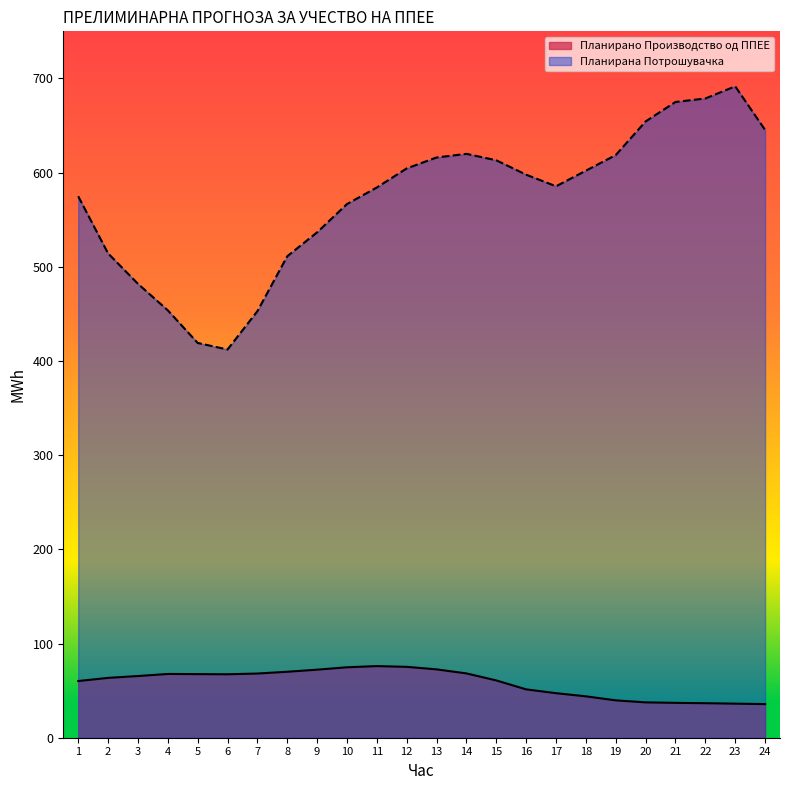

In Планирана Потрошувачка, how many points are higher than both neighbors (excluding endpoints)?

2